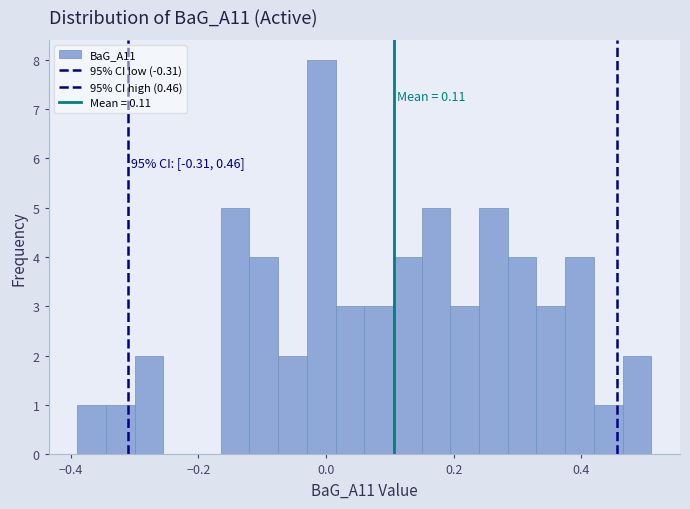

Read against the x-axis, roughly where is the centre of the tallest bar?

0.00